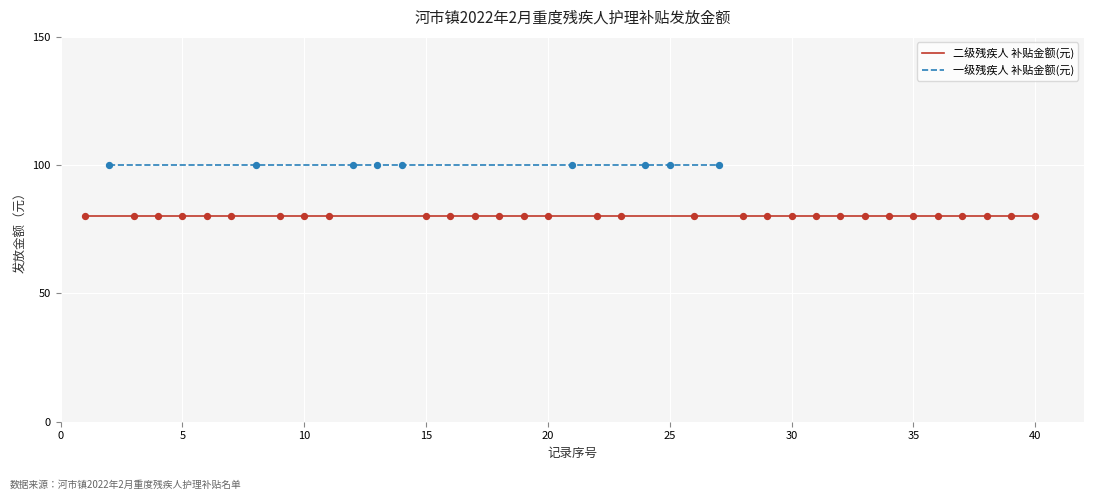

What are all the series names shown in the legend?

一级残疾人, 二级残疾人